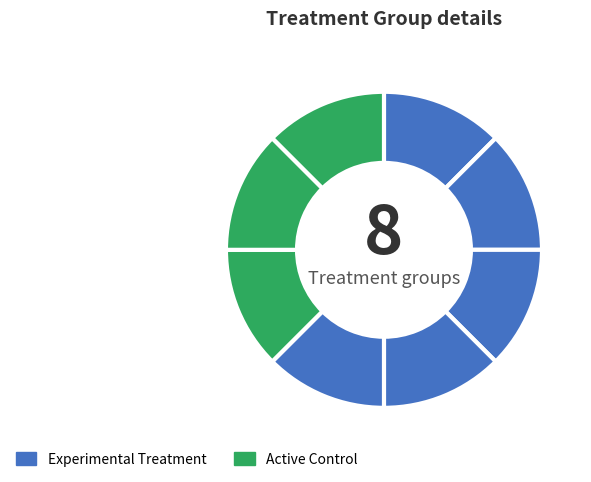

How many segments does this pie chart have?

8